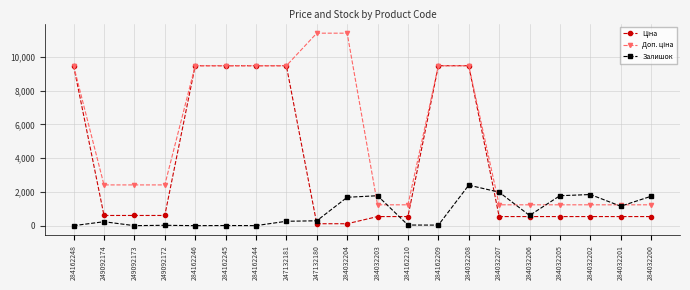

What is the difference between the Залишок values at 284032205 and 247132180?

1487.0